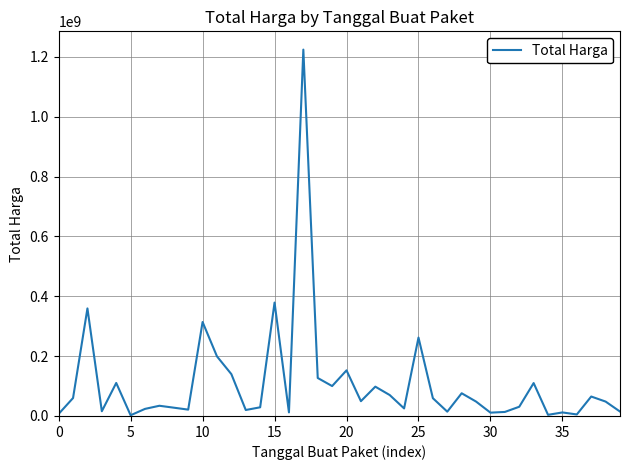

What is the greatest value displayed?

1224682000